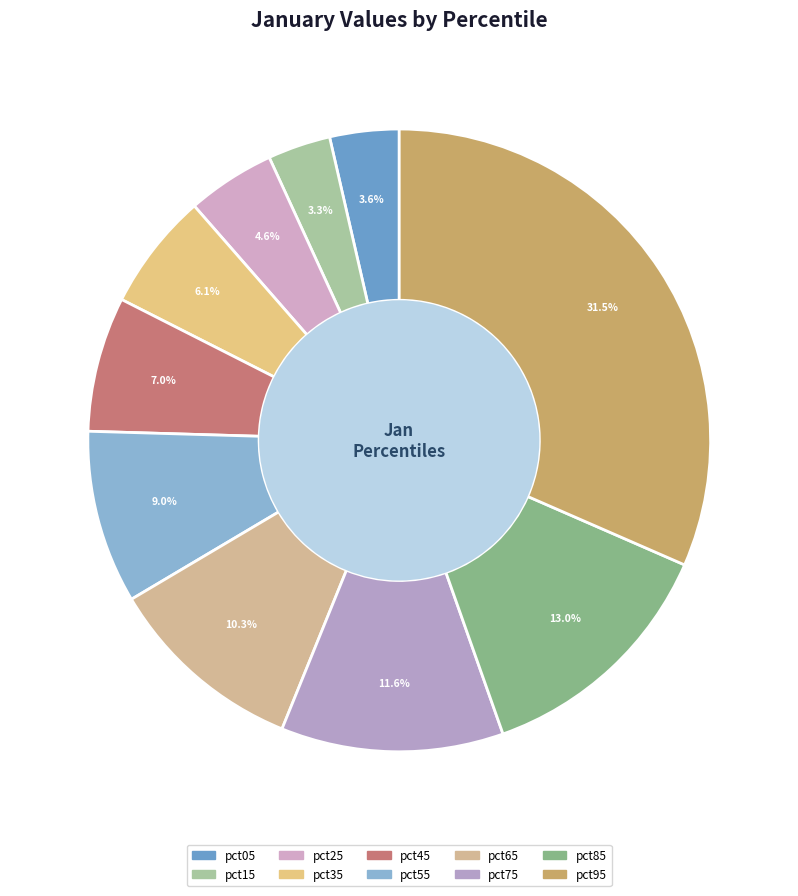

To the nearest percent, what is the combined percentage of pct65 and pct35?

16%